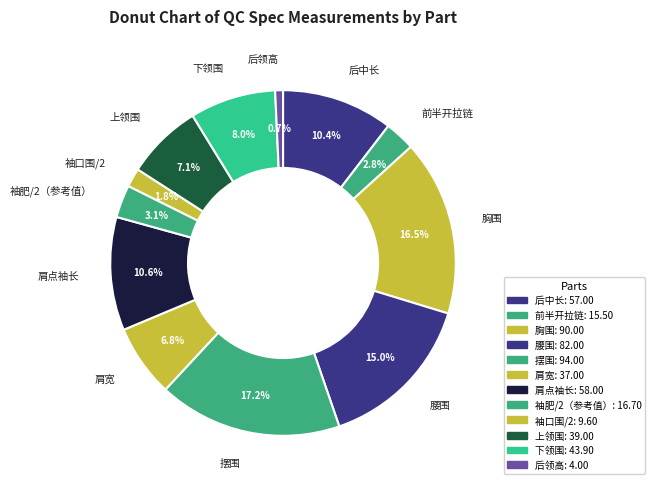

Count the number of slices in the pie.

12